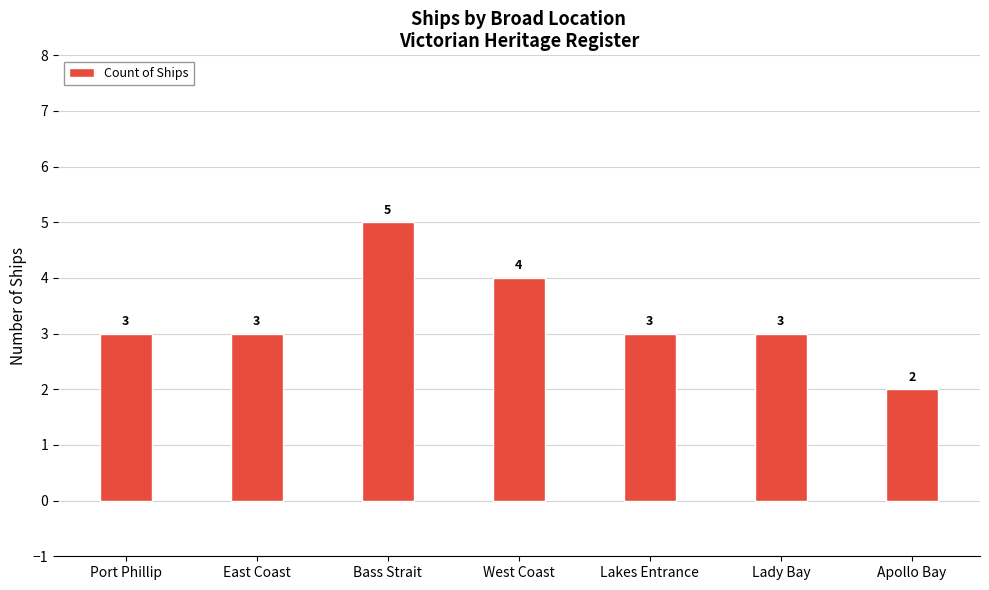

Are the bars grouped side by side (vs. stacked)?

No